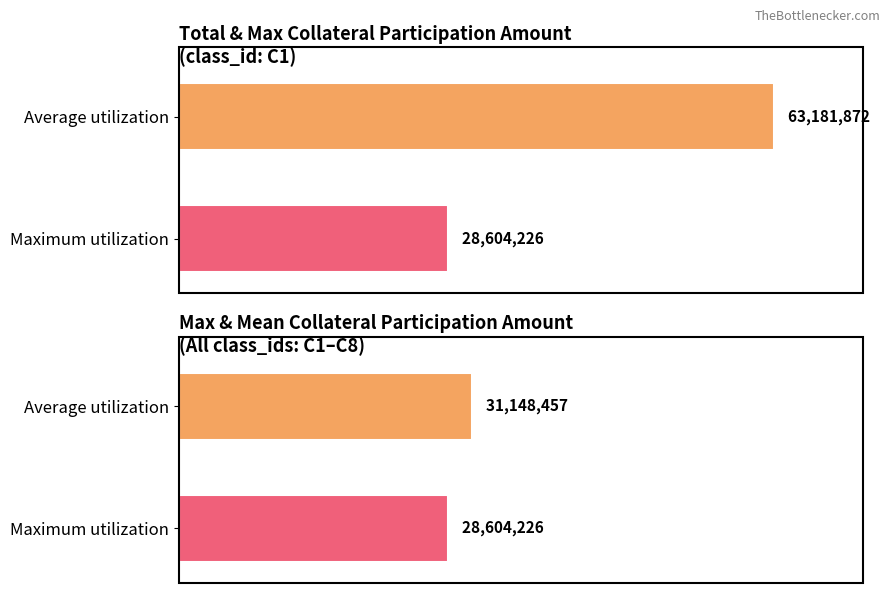

Are the bars grouped side by side (vs. stacked)?

No